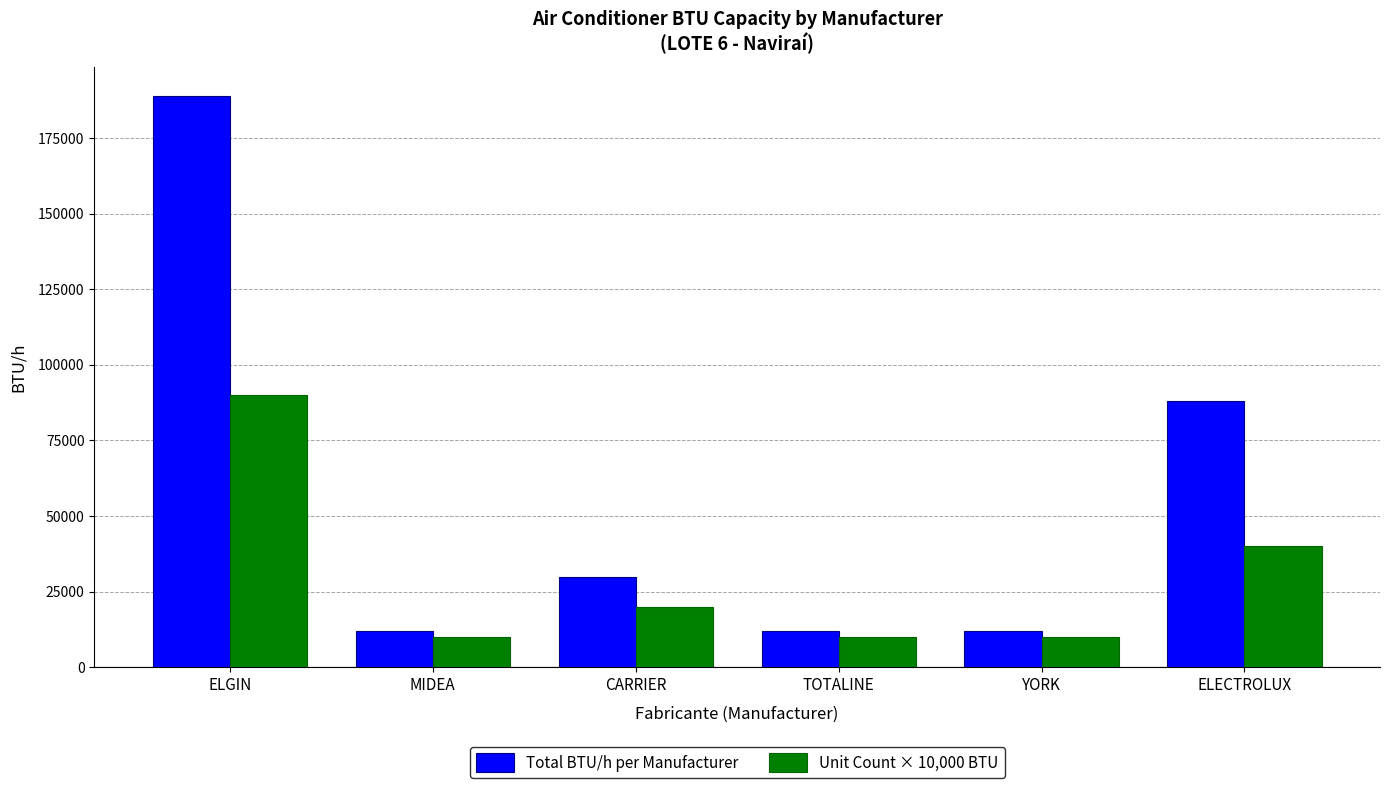

What is the label of the 3rd bar from the right?

TOTALINE